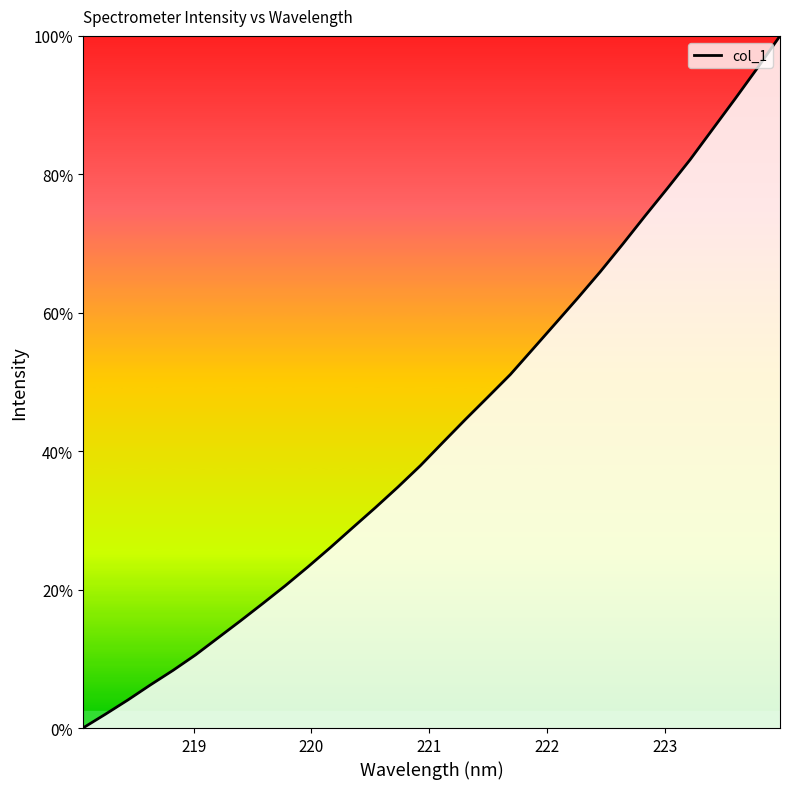

What is the difference between the maximum and minimum values?

100.0